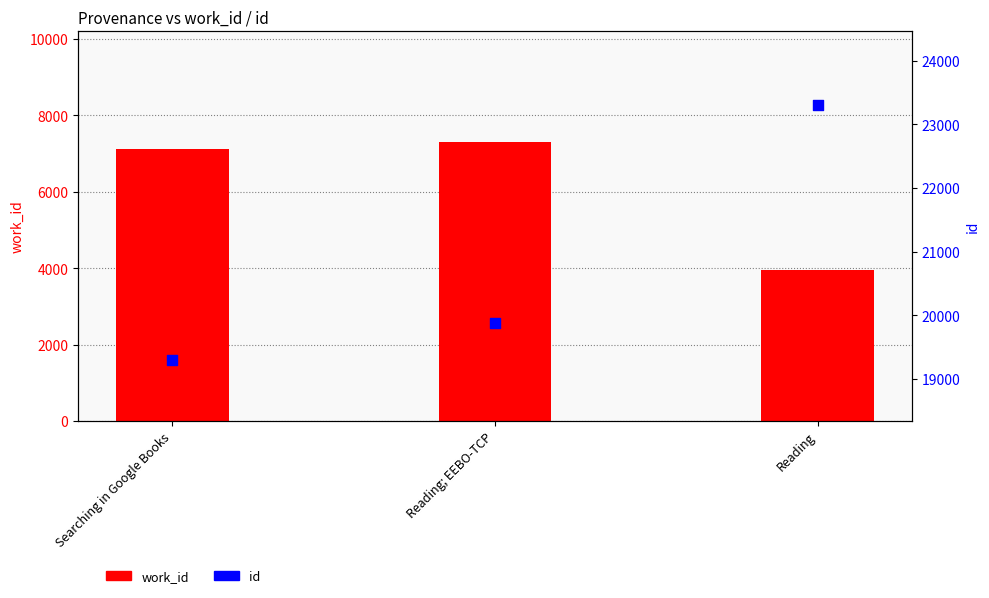

At how many categories does at least one series exceed 15480?

3